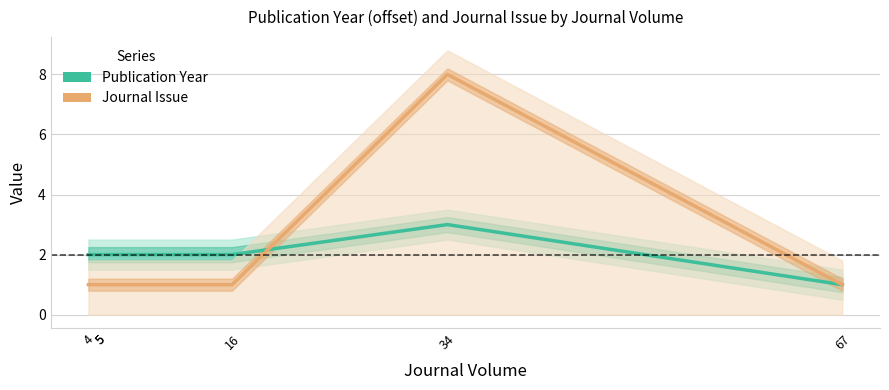

What is the difference between the highest and lowest values at 34?

5